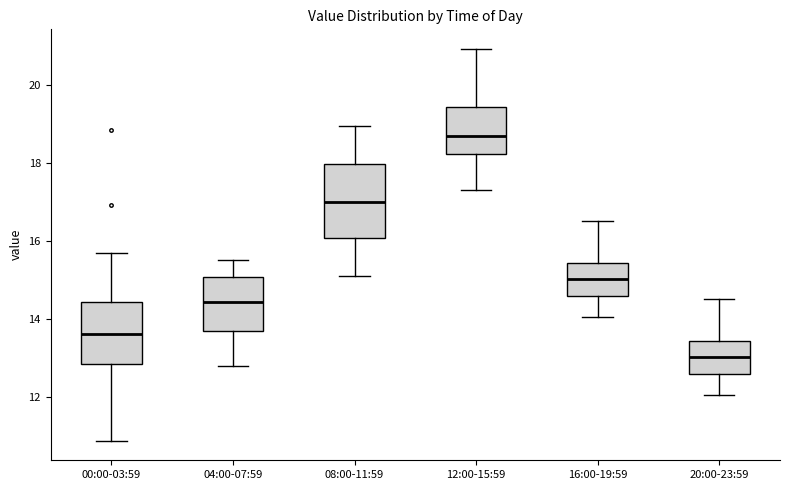

Reading left to right, read every box against the y-axis: the position of its median line, the range the box covers, and the ends of its whiskers. The values are not printed on the chart, so give them approximately, as read against the axis.

00:00-03:59: median 13.6, box 12.8 to 14.4, whiskers 10.8 to 15.8
04:00-07:59: median 14.4, box 13.6 to 15.0, whiskers 12.8 to 15.6
08:00-11:59: median 17.0, box 16.0 to 18.0, whiskers 15.2 to 19.0
12:00-15:59: median 18.6, box 18.2 to 19.4, whiskers 17.4 to 21.0
16:00-19:59: median 15.0, box 14.6 to 15.4, whiskers 14.0 to 16.6
20:00-23:59: median 13.0, box 12.6 to 13.4, whiskers 12.0 to 14.6